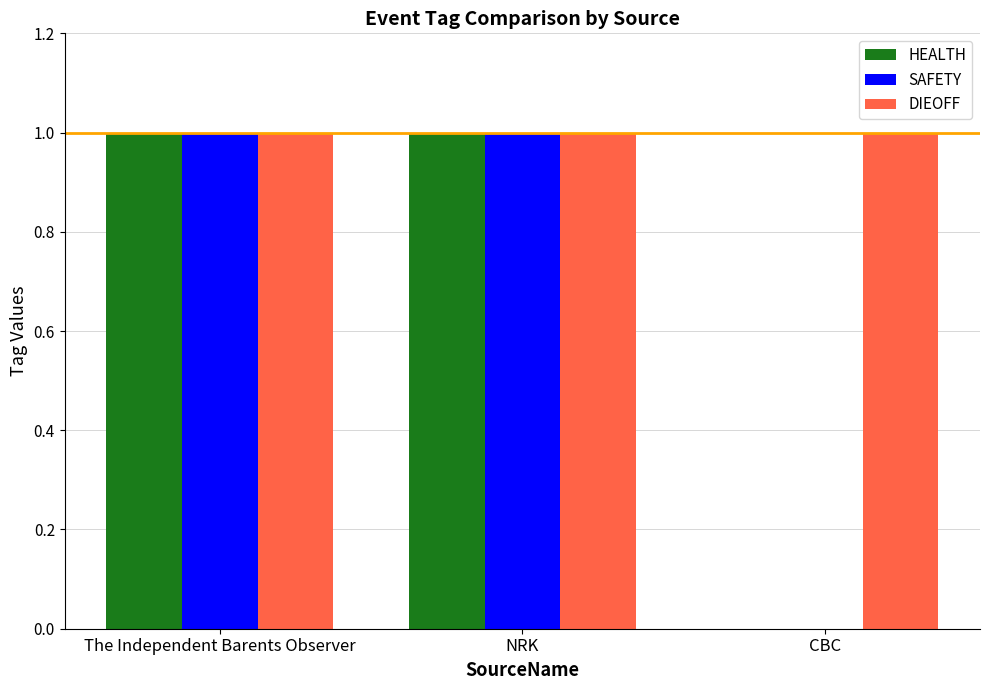

Is the value of DIEOFF at The Independent Barents Observer greater than the value of SAFETY at CBC?

Yes